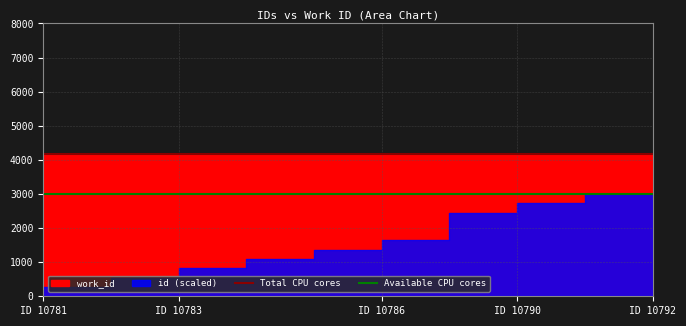

What is the sum of the Total CPU cores values at ID 10783 and ID 10781?

8334